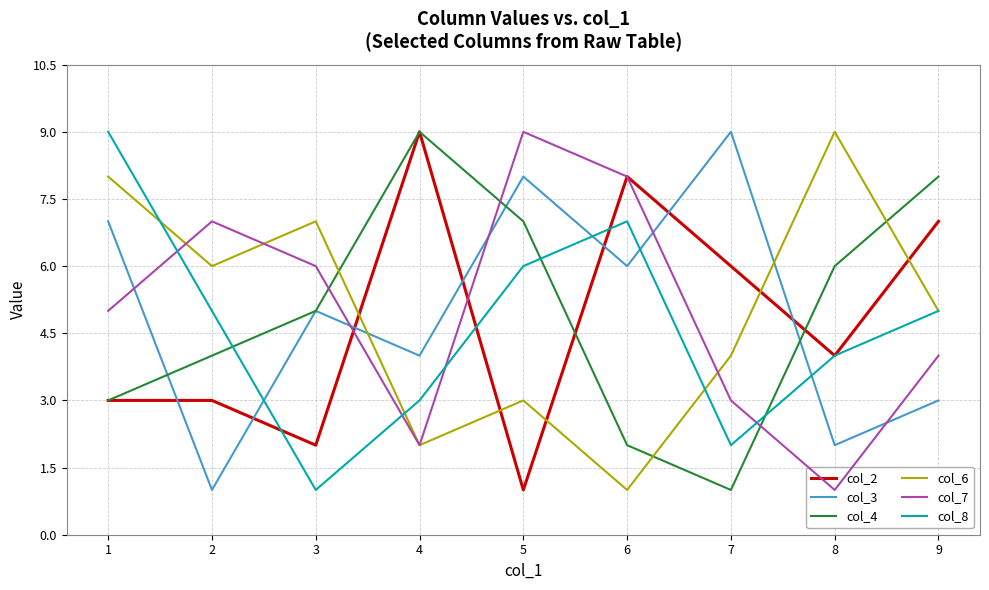

Which series has the widest spread of values?

col_2